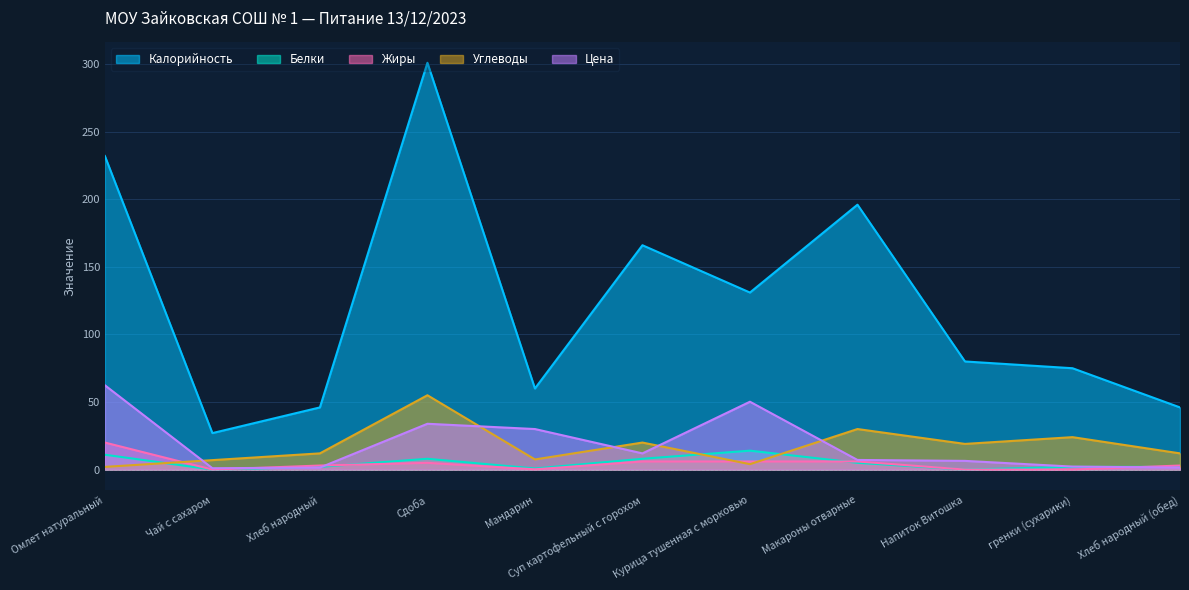

What is the label of the 2nd point from the left?

Чай с сахаром